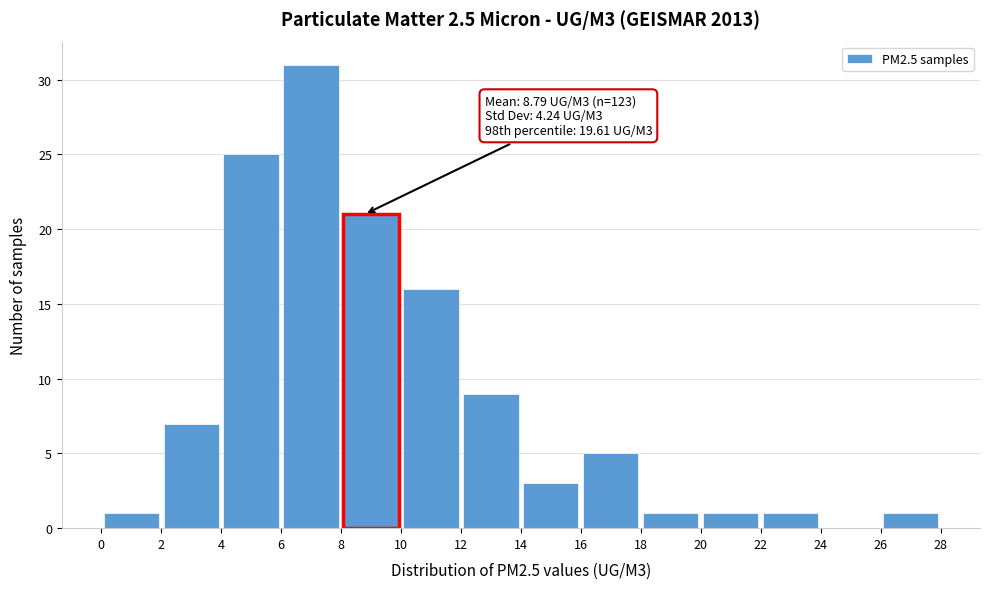

Which range on the x-axis has the tallest bar?

6 to 8